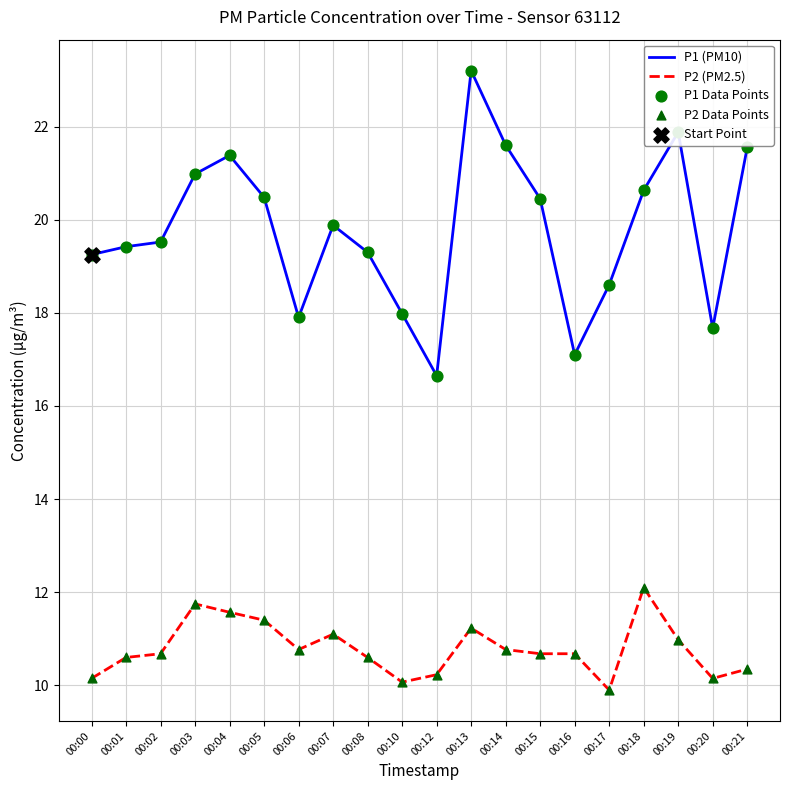

What is the total value across all series at 00:10?

28.1